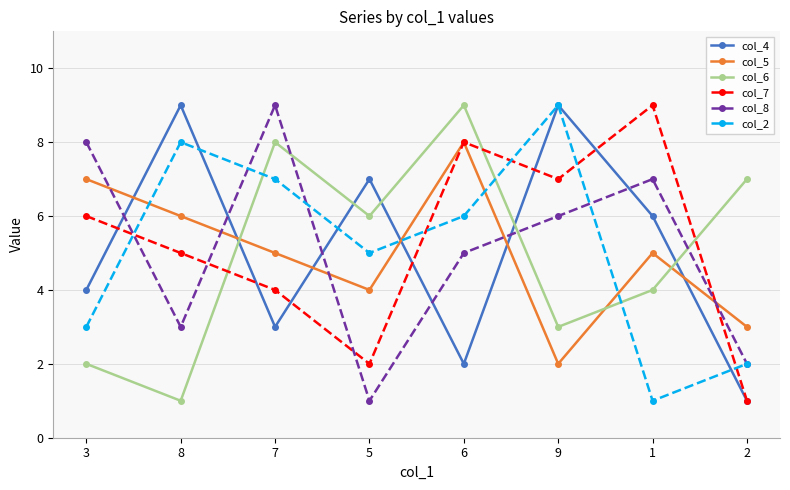

What is the maximum value for col_4?

9